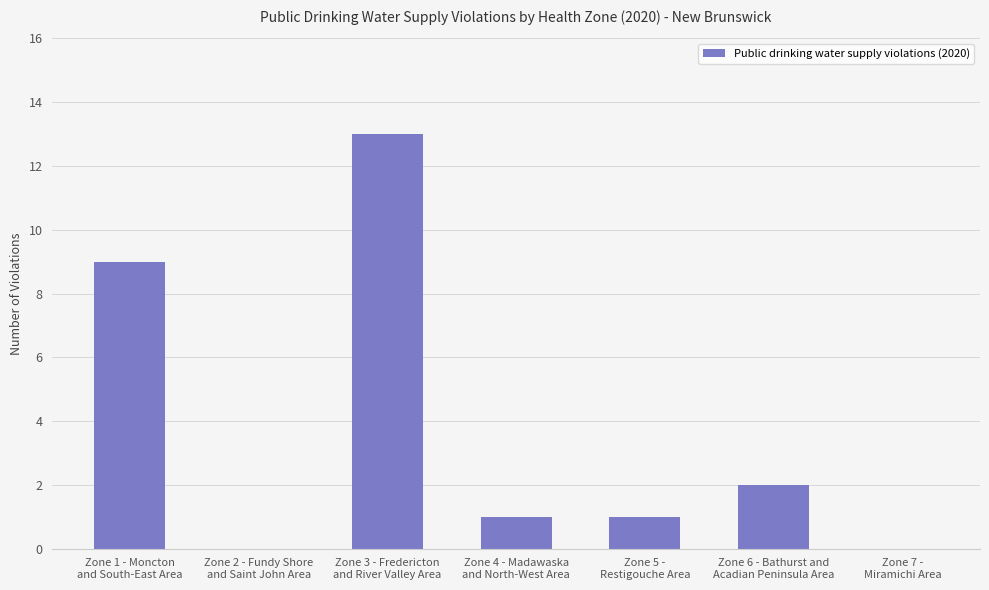

Does the chart contain stacked bars?

No